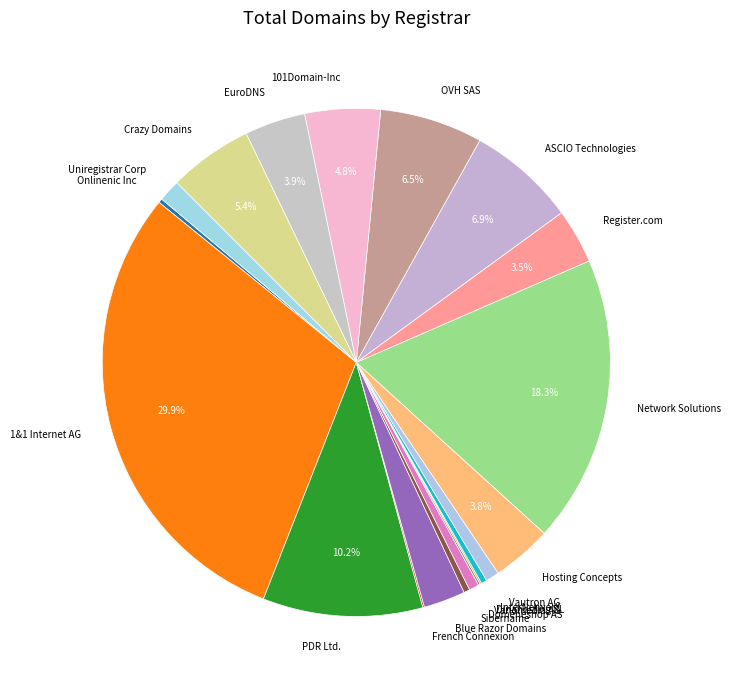

Which has a higher value, Domeneshop AS or EuroDNS?

EuroDNS